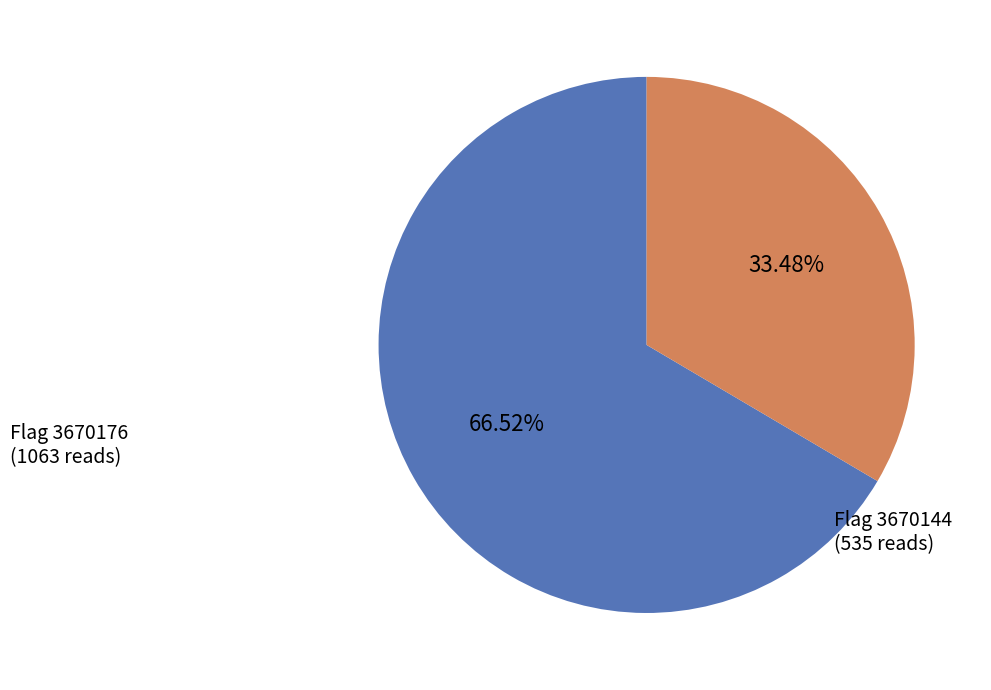

Does any single category account for the majority?

Yes